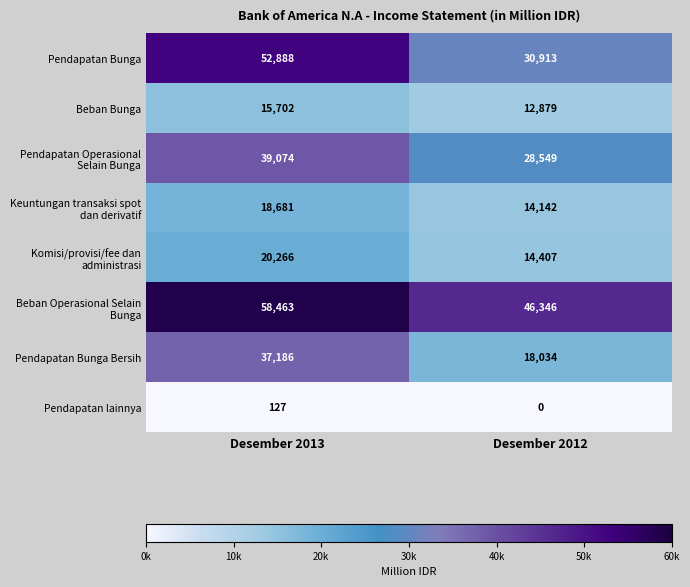

Which category has the highest value across all series?

Desember 2013